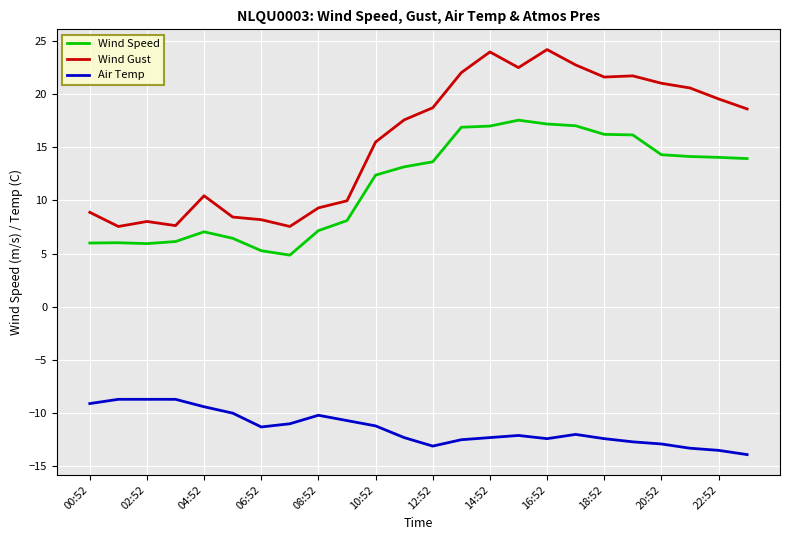

Which series has the widest spread of values?

Wind Gust